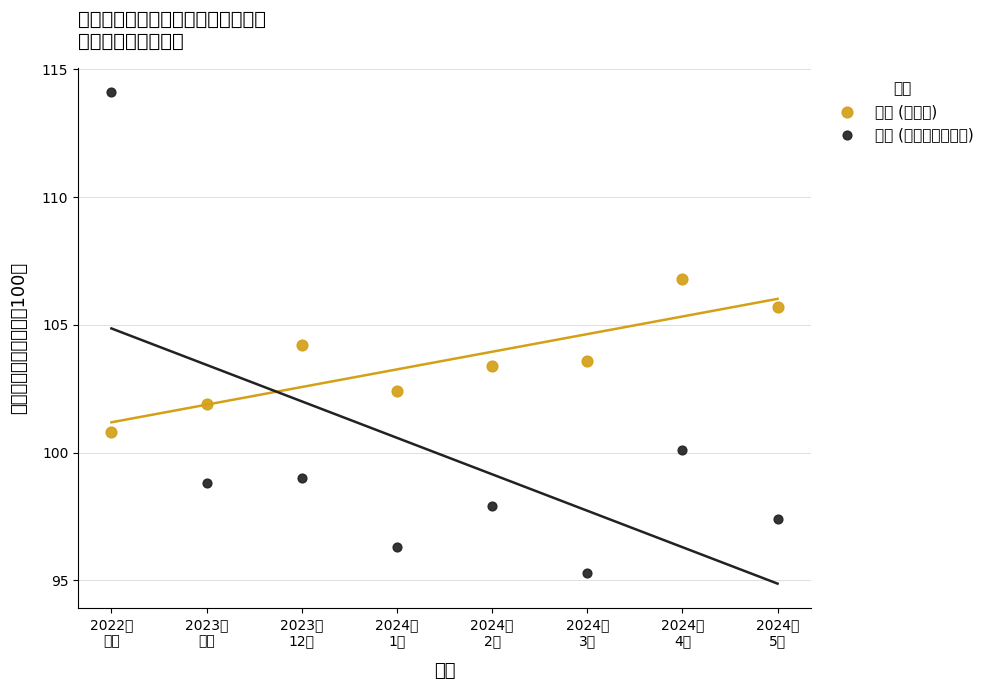

Which series has the largest Y range (max minus min)?

指数 (運輸業，郵便業)